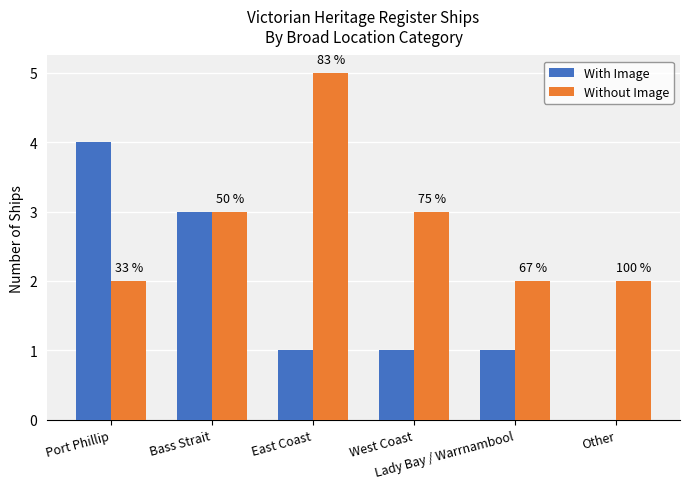

Count the Without Image values in the range 2 to 3.

5